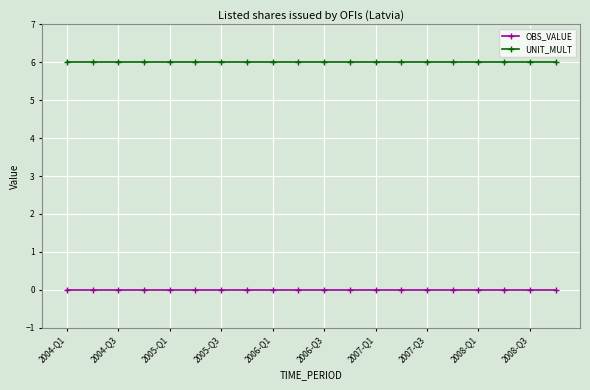

What is the average value of the UNIT_MULT series?

6